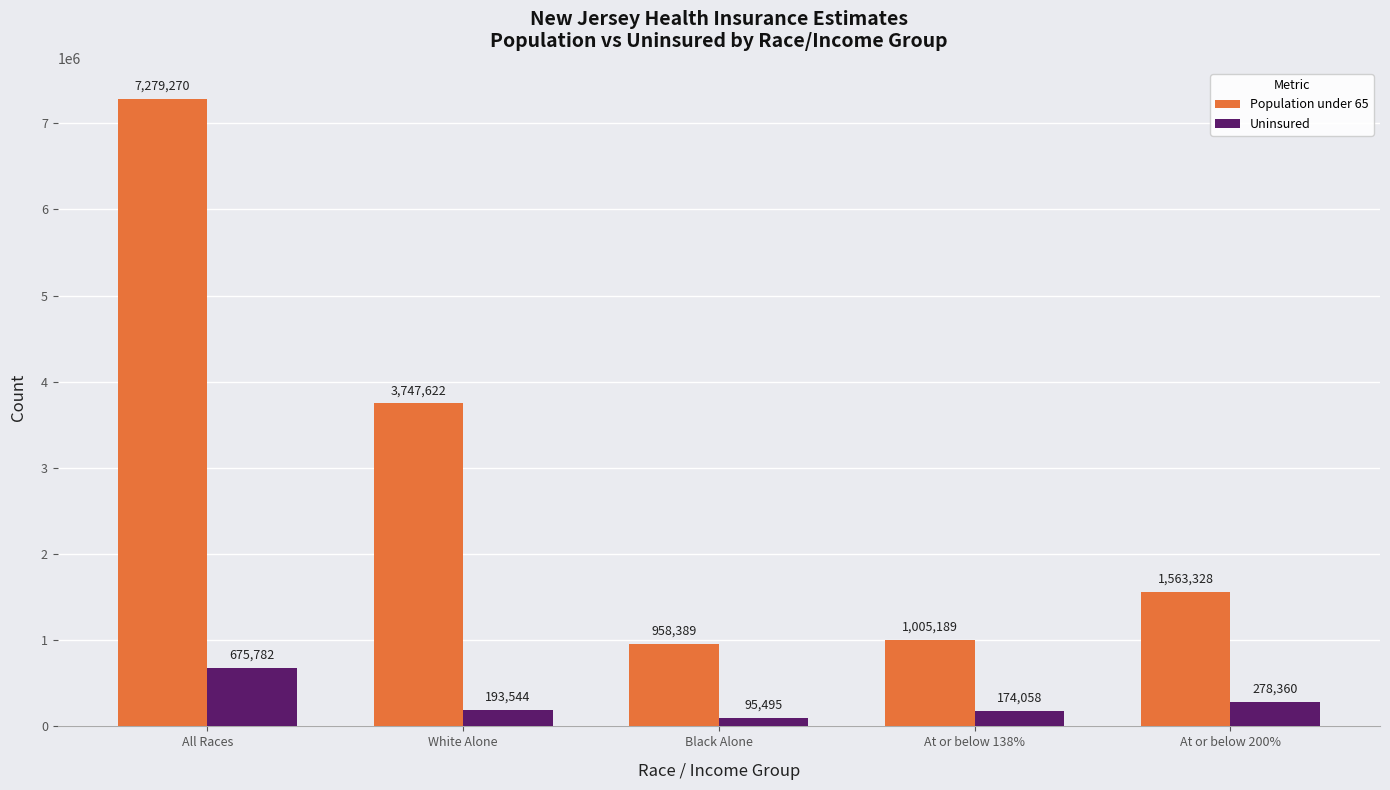

Rank the series by their maximum value, from lowest to highest.

Uninsured, Population under 65